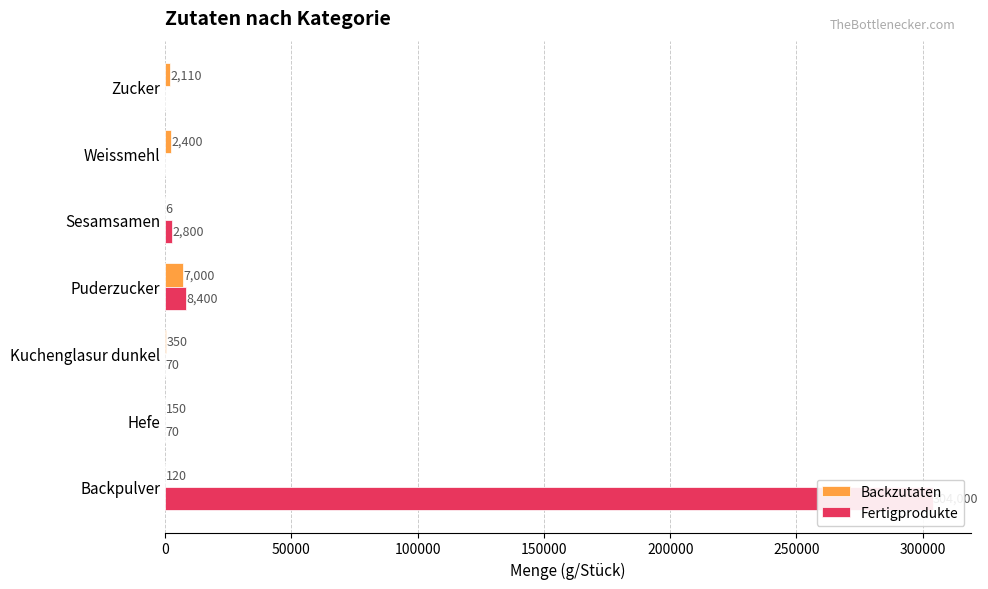

What is the value of the Fertigprodukte bar at the 2nd from the left?

70